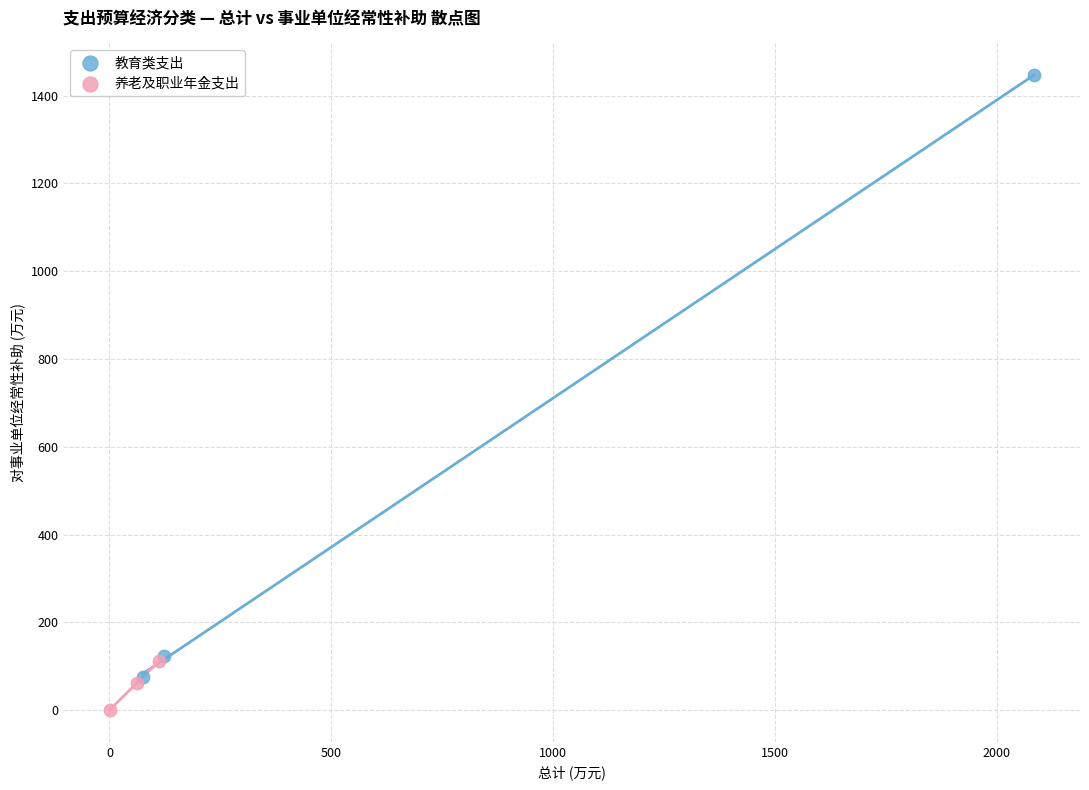

Which series has the widest spread of Y values?

教育类支出